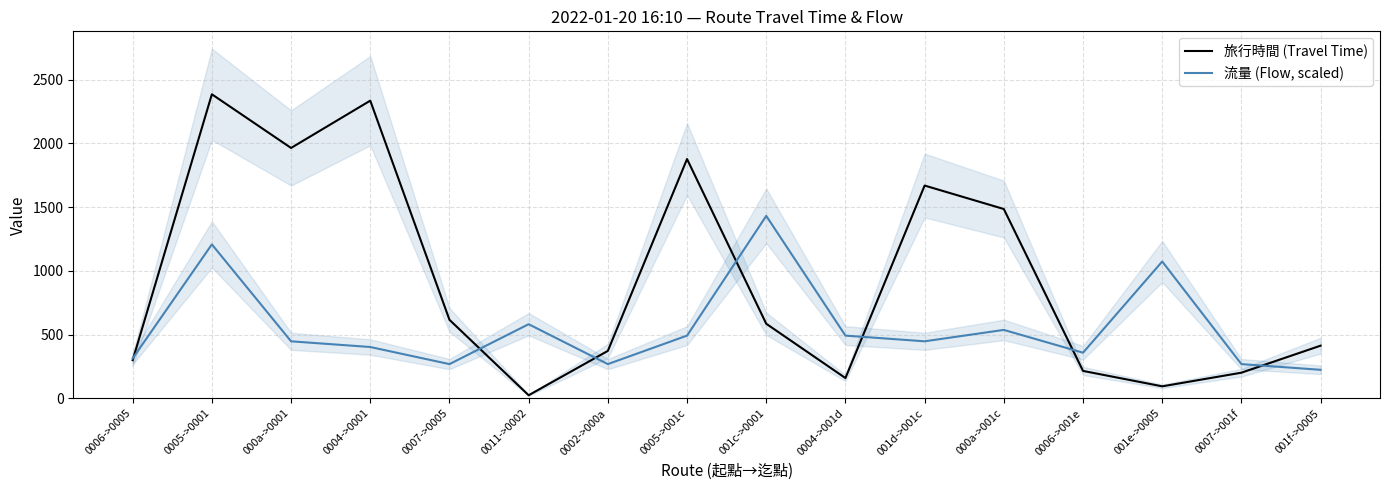

List the series in order of their overall mean, lowest first.

流量 (Flow, scaled), 旅行時間 (Travel Time)